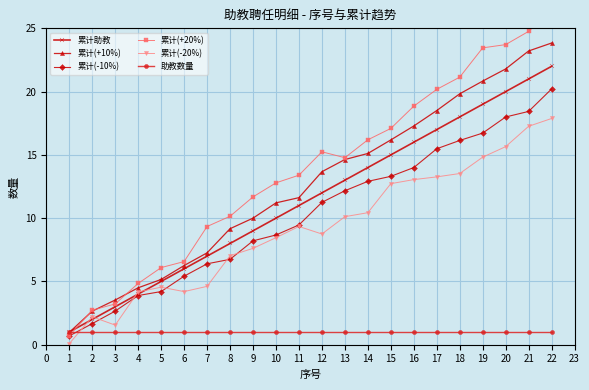

Is the value of 累计助教 at 12 greater than the value of 助教数量 at 19?

Yes